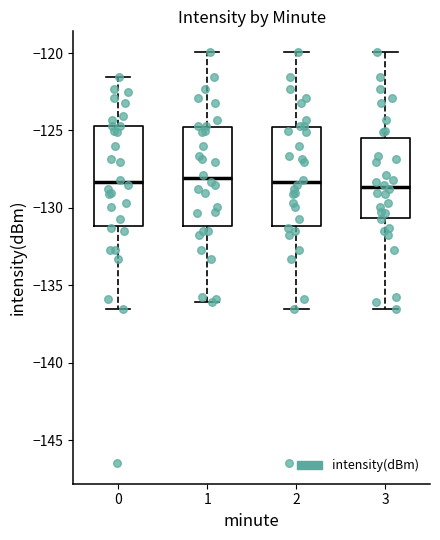

Reading left to right, read every box against the y-axis: the position of its median line, the range the box covers, and the ends of its whiskers. The values are not printed on the chart, so give them approximately, as read against the axis.

0: median -128.5, box -131.0 to -124.5, whiskers -136.5 to -121.5
1: median -128.0, box -131.0 to -125.0, whiskers -136.0 to -120.0
2: median -128.5, box -131.0 to -125.0, whiskers -136.5 to -120.0
3: median -128.5, box -130.5 to -125.5, whiskers -136.5 to -120.0